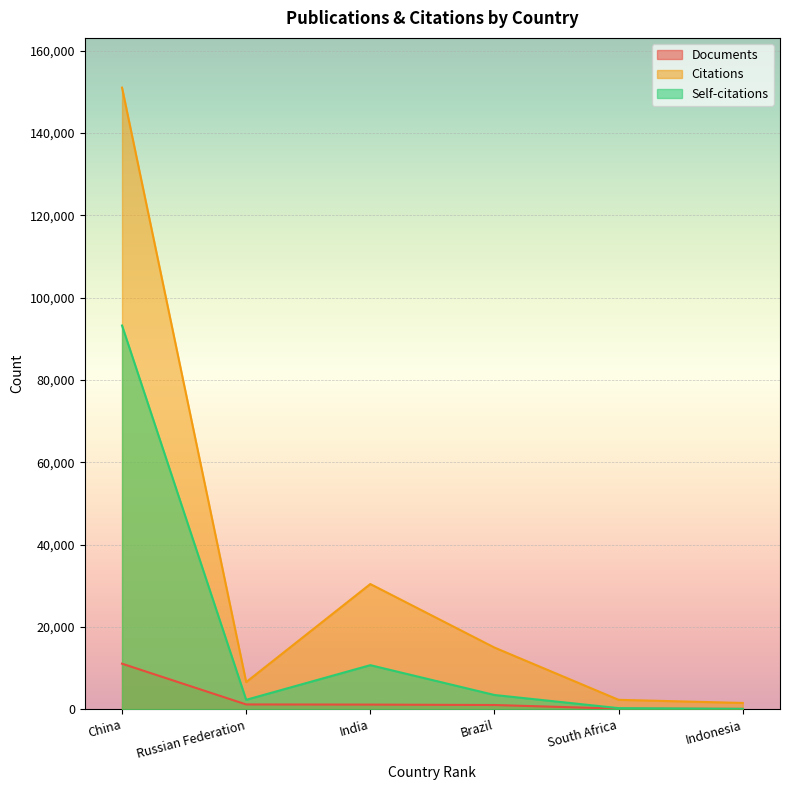

At which category does the chart reach its minimum across all series?

Indonesia